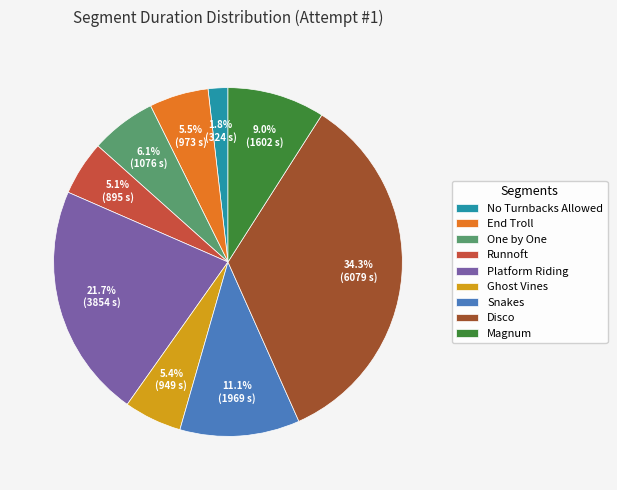

Is it true that Disco is 34% of the pie?

True